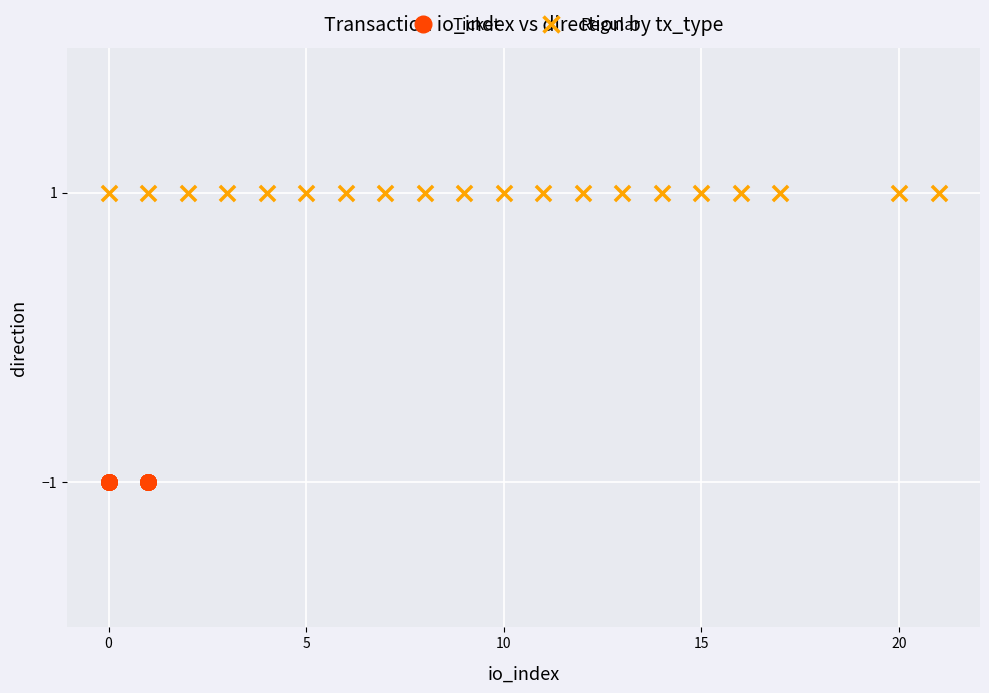

Which series contains the lowest Y value?

Ticket